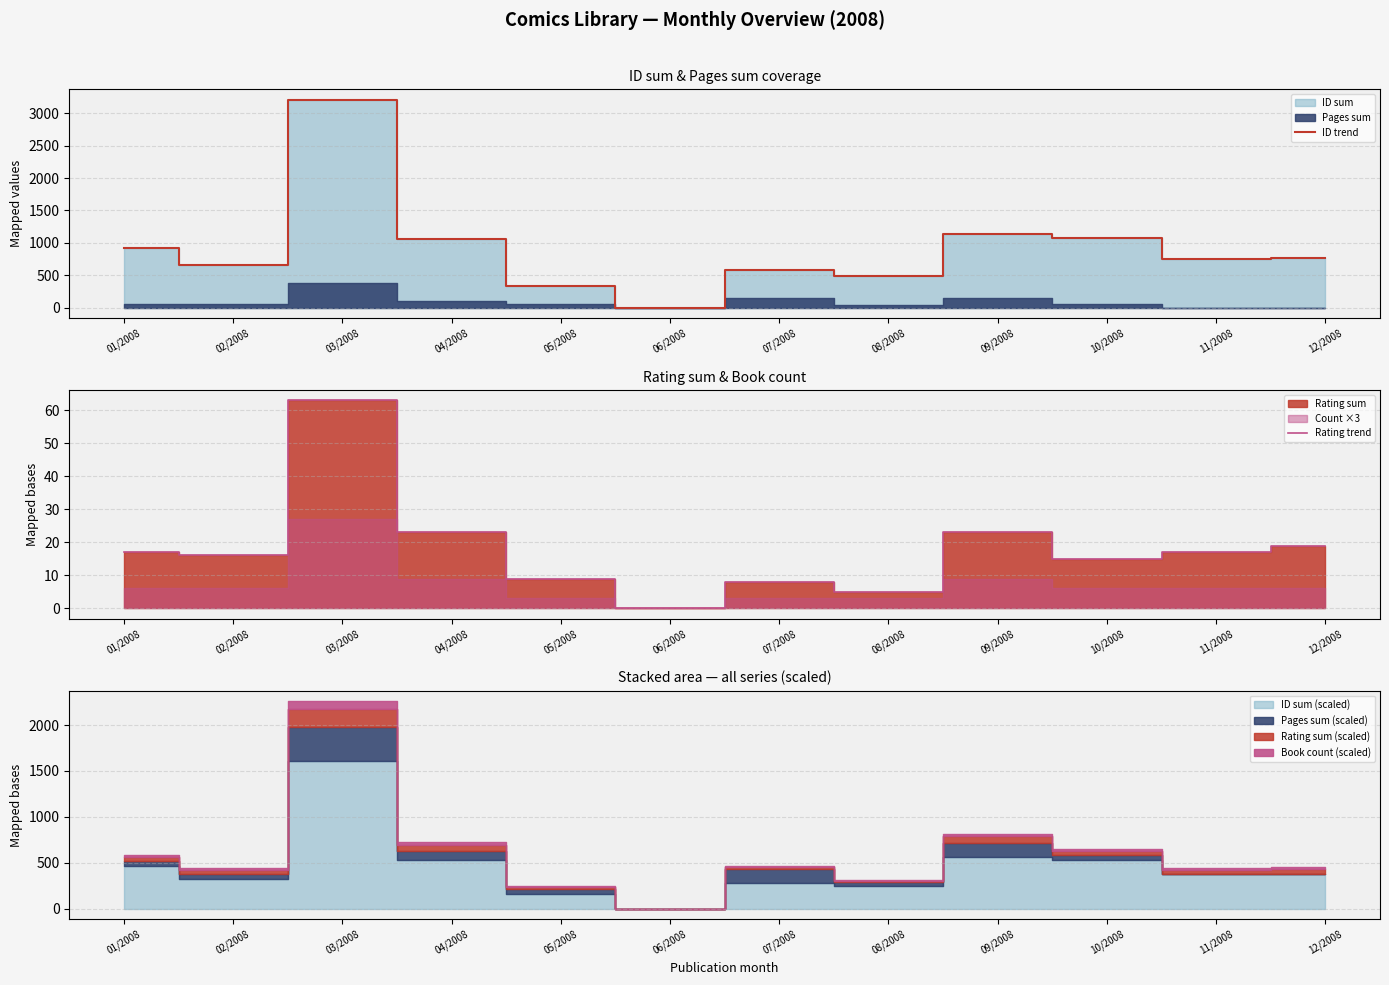

The ID trend series shows 926 at 01/2008. True or false?

True